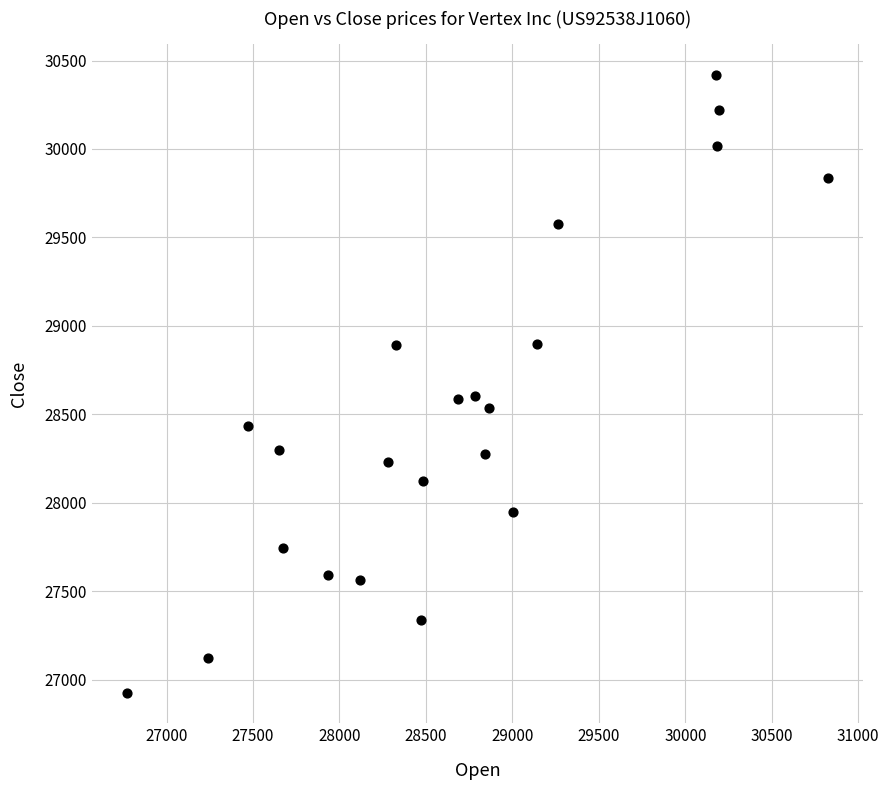

What is the range of Y values (max minus min)?

3492